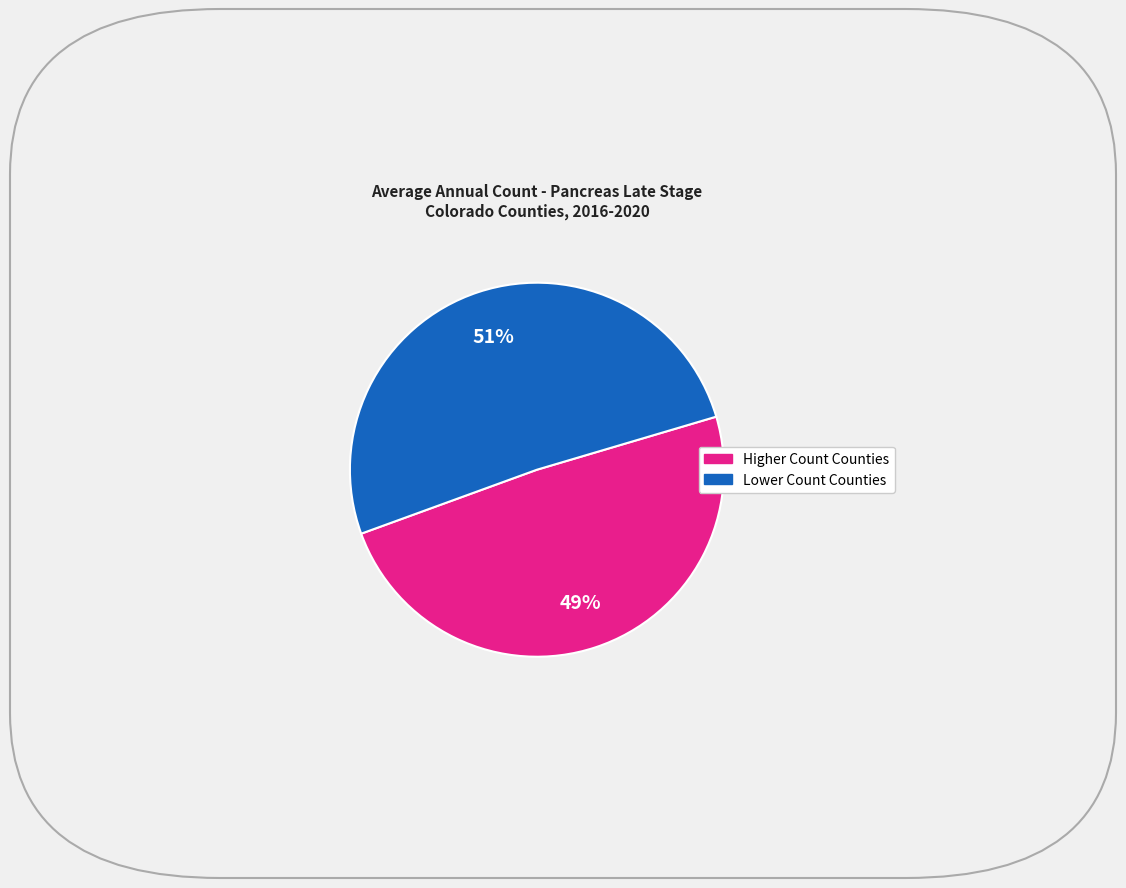

Is there a majority slice in this chart?

Yes